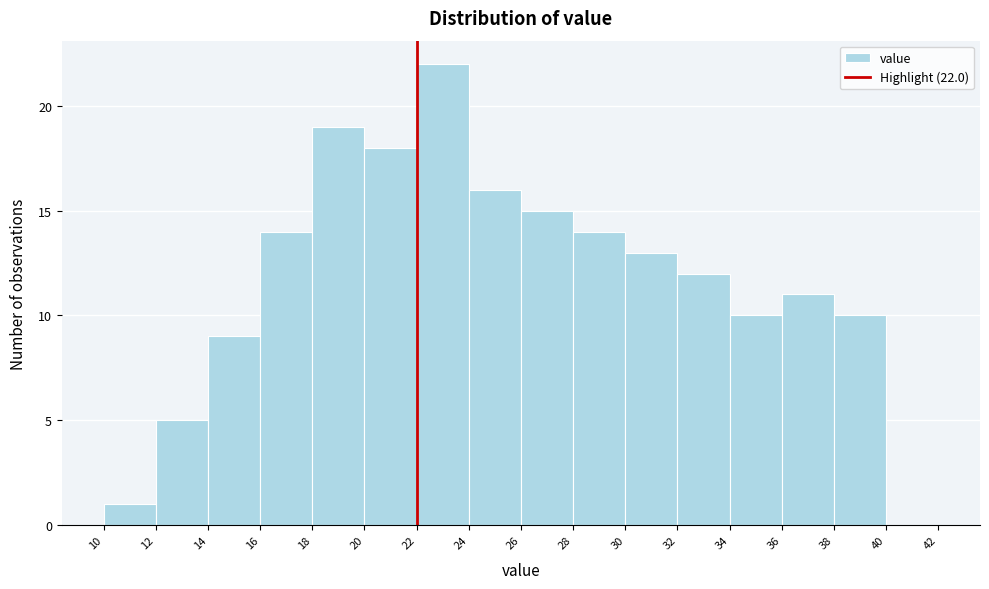

Over which range of the x-axis is the bar tallest?

22 to 24